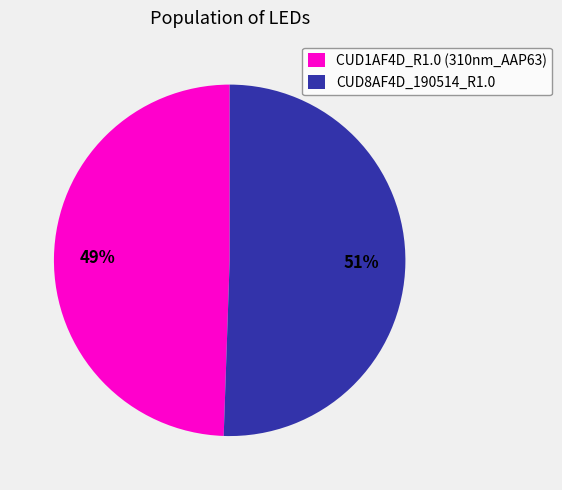

True or false: CUD1AF4D_R1.0 (310nm_AAP63) accounts for 56% of the total.

False